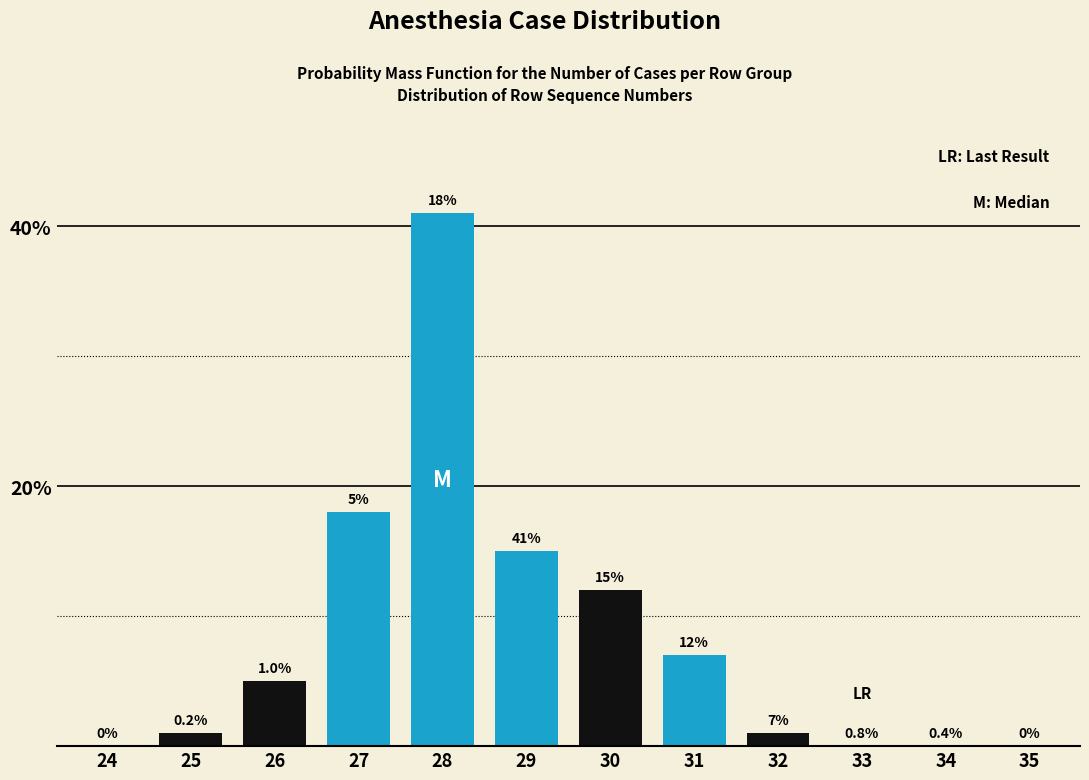

Reading left to right, list all the values displayed in this chart.

24=0	25=1	26=5	27=18	28=41	29=15	30=12	31=7	32=1	33=0	34=0	35=0